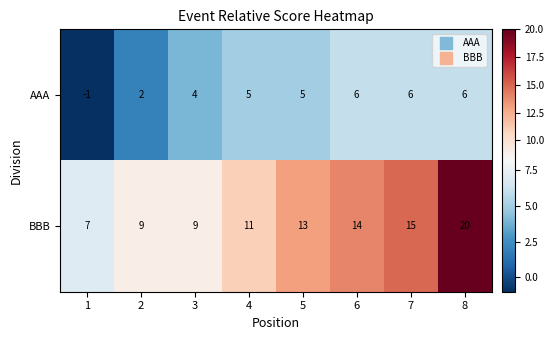

Which series has the largest range (max minus min)?

BBB